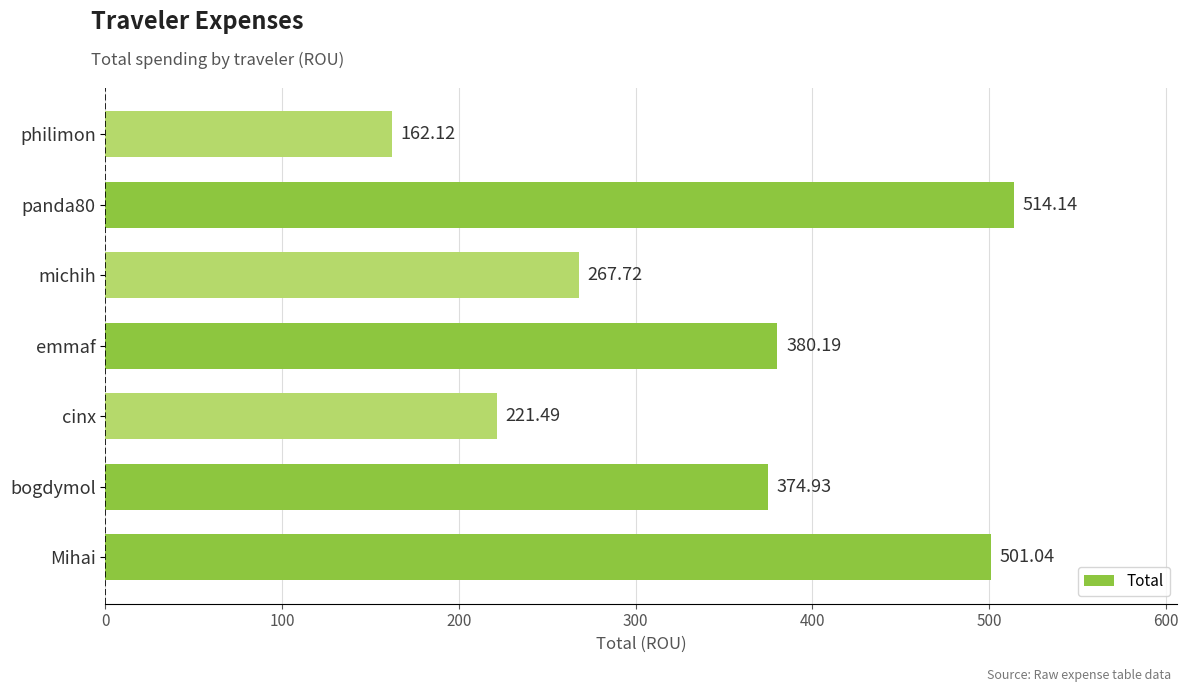

How many bars are there in total?

7